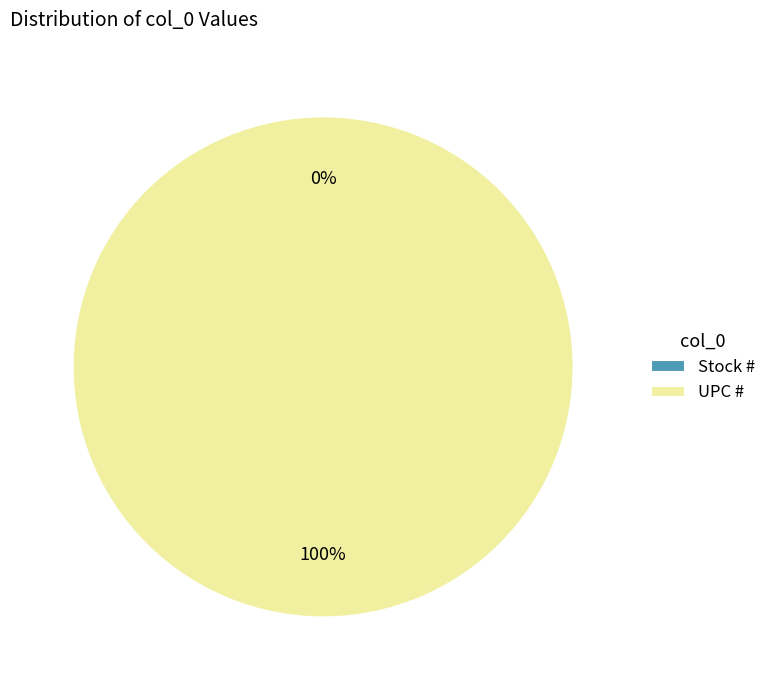

Is Stock # the majority of the pie?

No